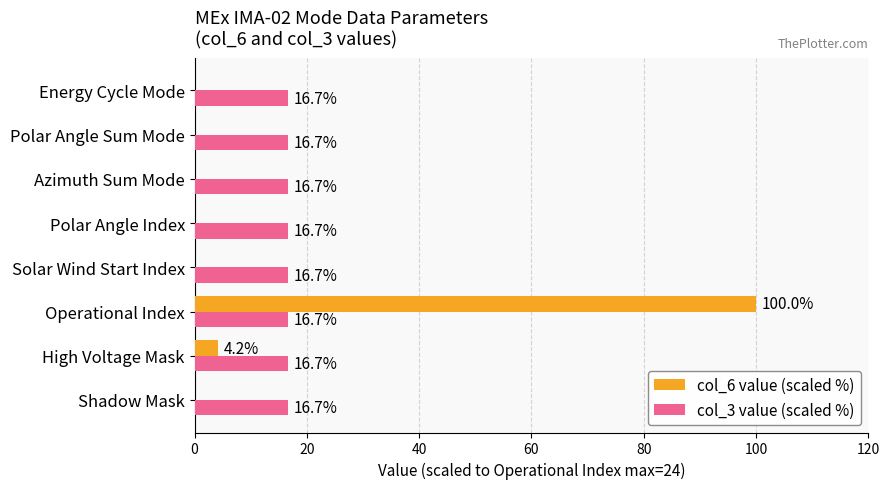

The col_3 value (scaled %) series shows 22.1 at Shadow Mask. True or false?

False